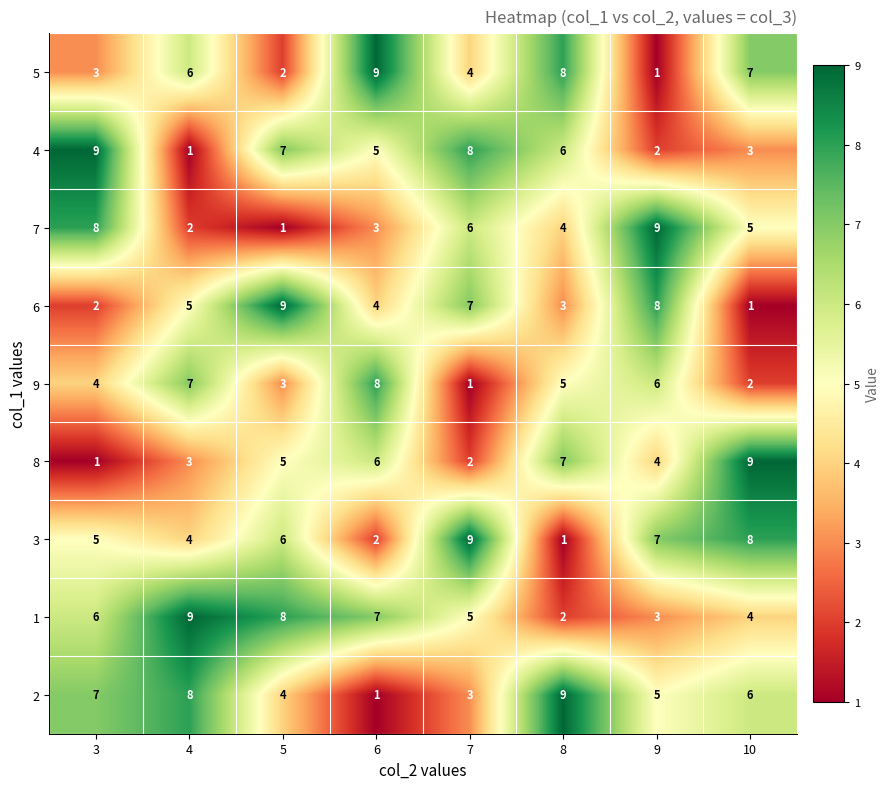

What is the difference between the highest and lowest values at 5?

8